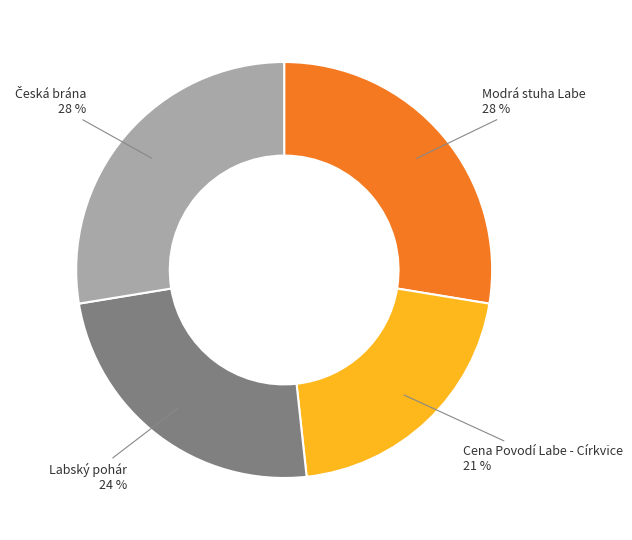

Which has a higher value, Labský pohár or Cena Povodí Labe - Církvice?

Labský pohár